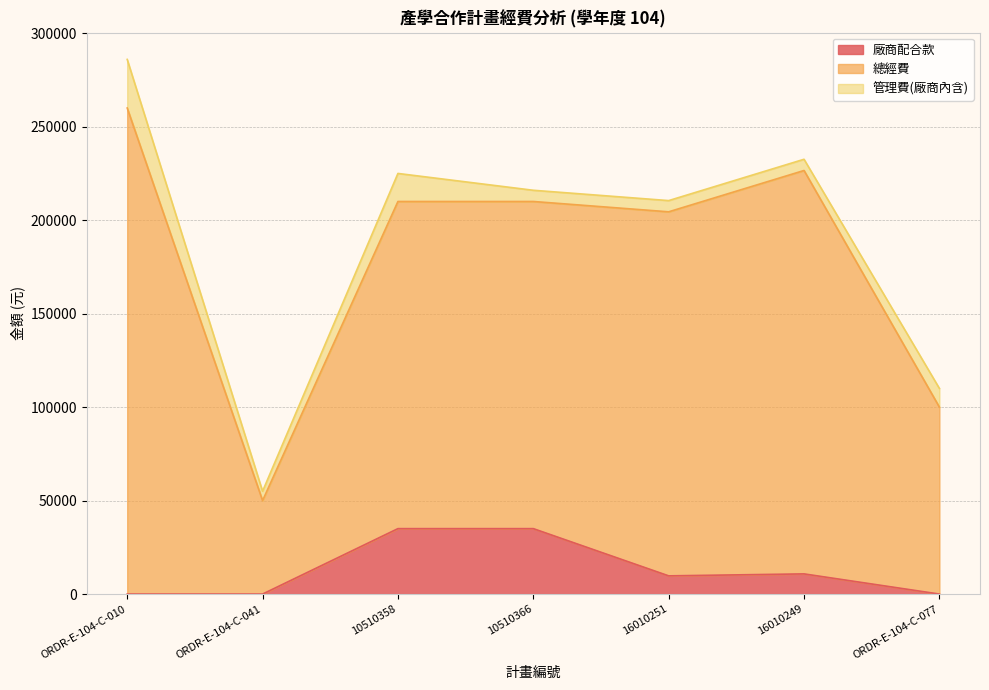

True or false: 廠商配合款 and 總經費 intersect in this chart.

False